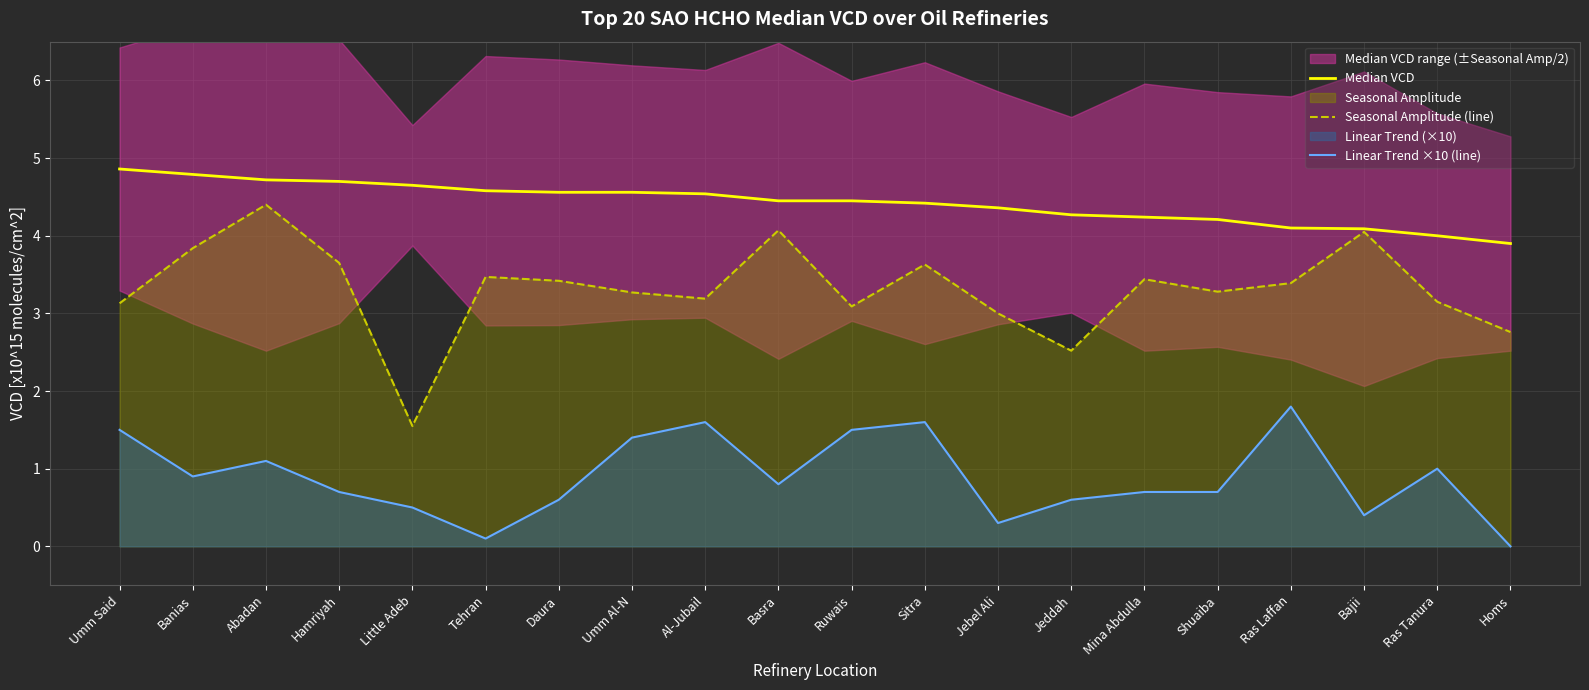

What is the sum of the Linear Trend ×10 (line) values at Basra and Ras Laffan?

2.6